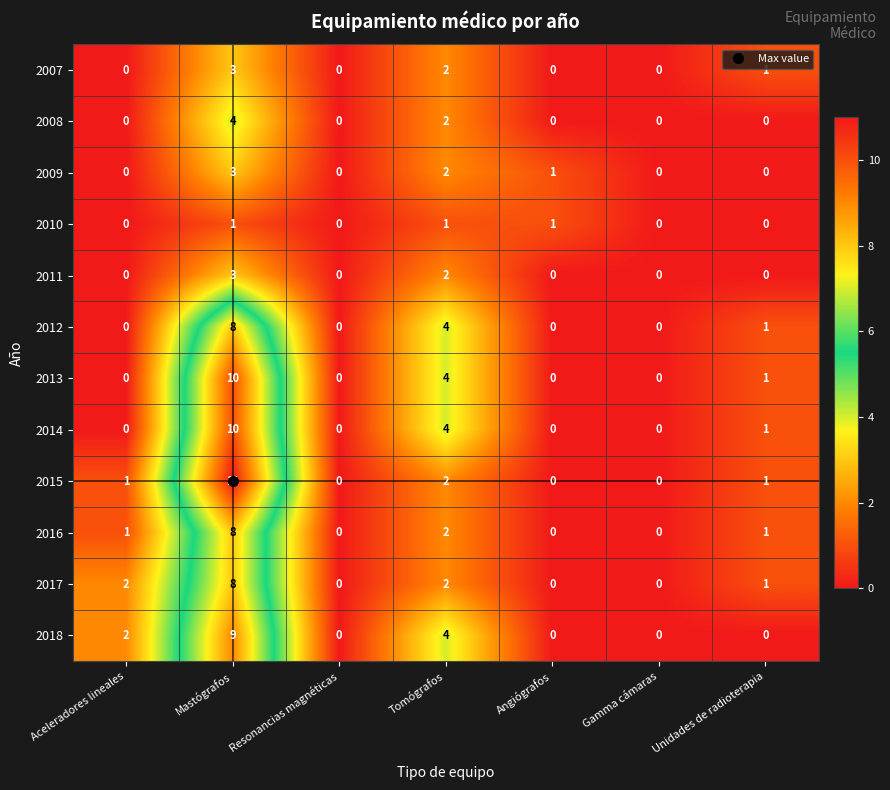

Is the value of 2008 at Mastógrafos greater than the value of 2011 at Angiógrafos?

Yes